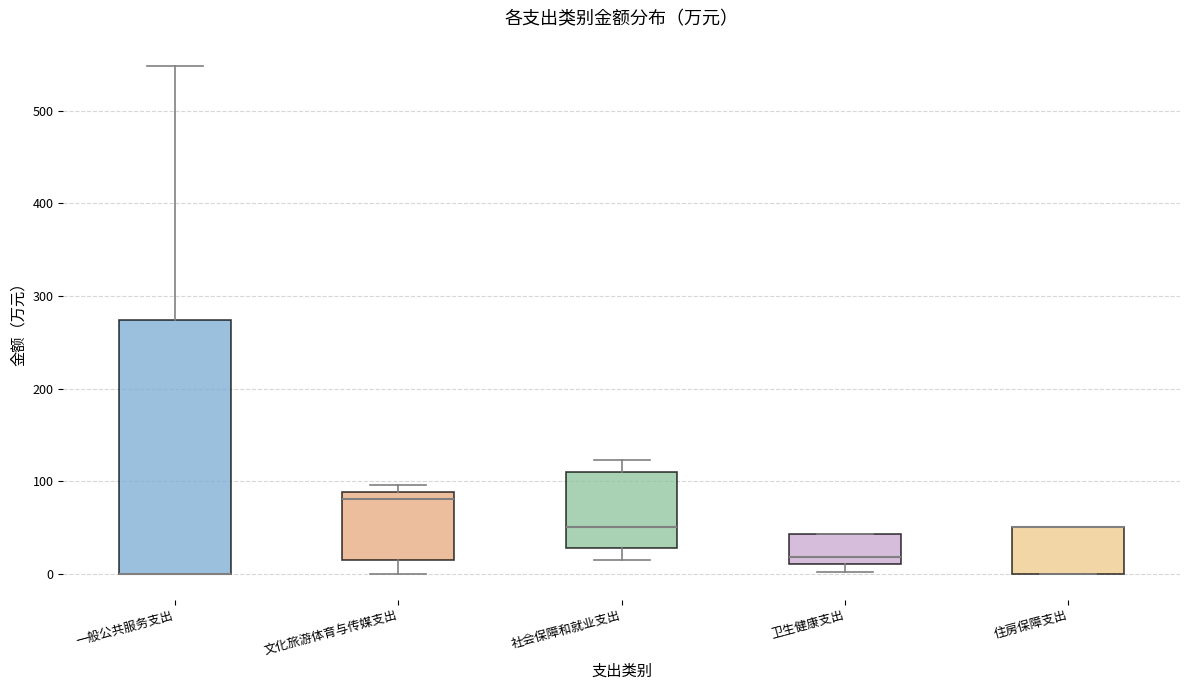

Reading left to right, transcribe this box plot: for each box, give where its median line is, the range the box spans, and where its two whiskers end, as read against the y-axis. The values are not printed on the chart, so give them approximately, as read against the axis.

一般公共服务支出: median 0 (drawn on the box's lower edge), box 0 to 270, whiskers 0 to 550
文化旅游体育与传媒支出: median 80, box 20 to 90, whiskers 0 to 100
社会保障和就业支出: median 50, box 30 to 110, whiskers 20 to 120
卫生健康支出: median 20, box 10 to 40, whiskers 0 to 40
住房保障支出: median 50 (drawn on the box's upper edge), box 0 to 50, whiskers 0 to 50